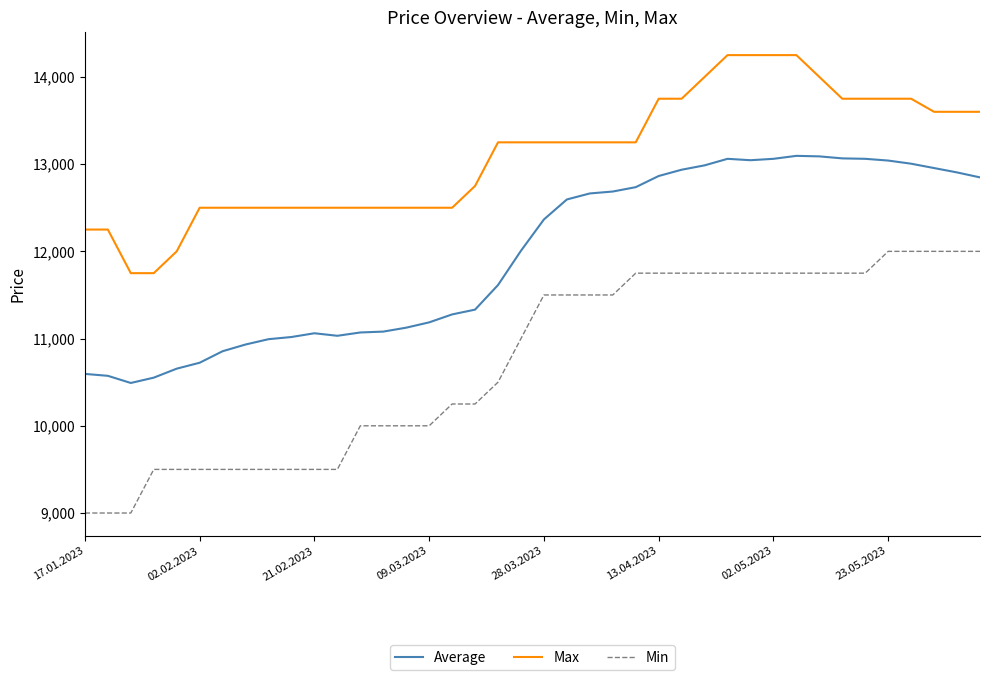

Which series has the largest range (max minus min)?

Min